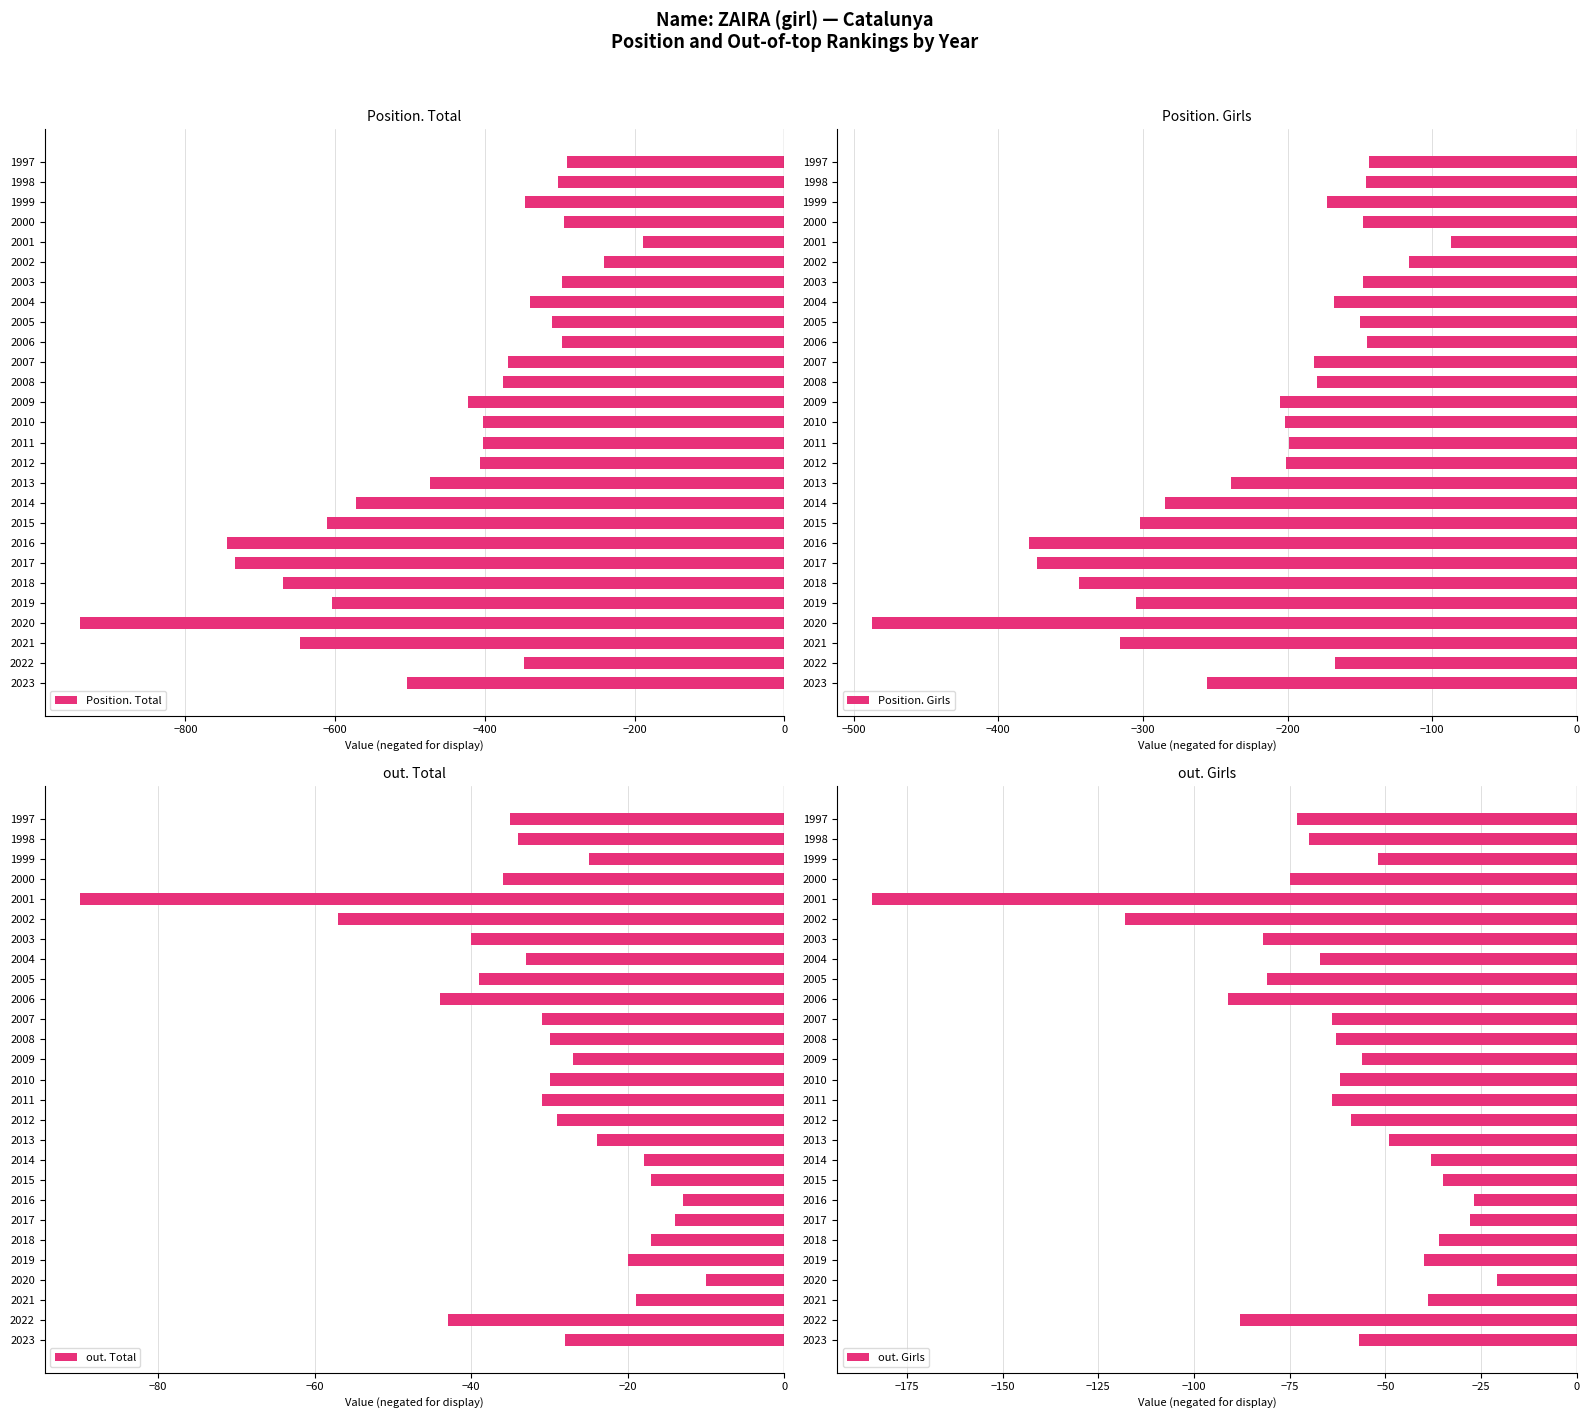

Which category has the highest value in the Position. Total series?

2001